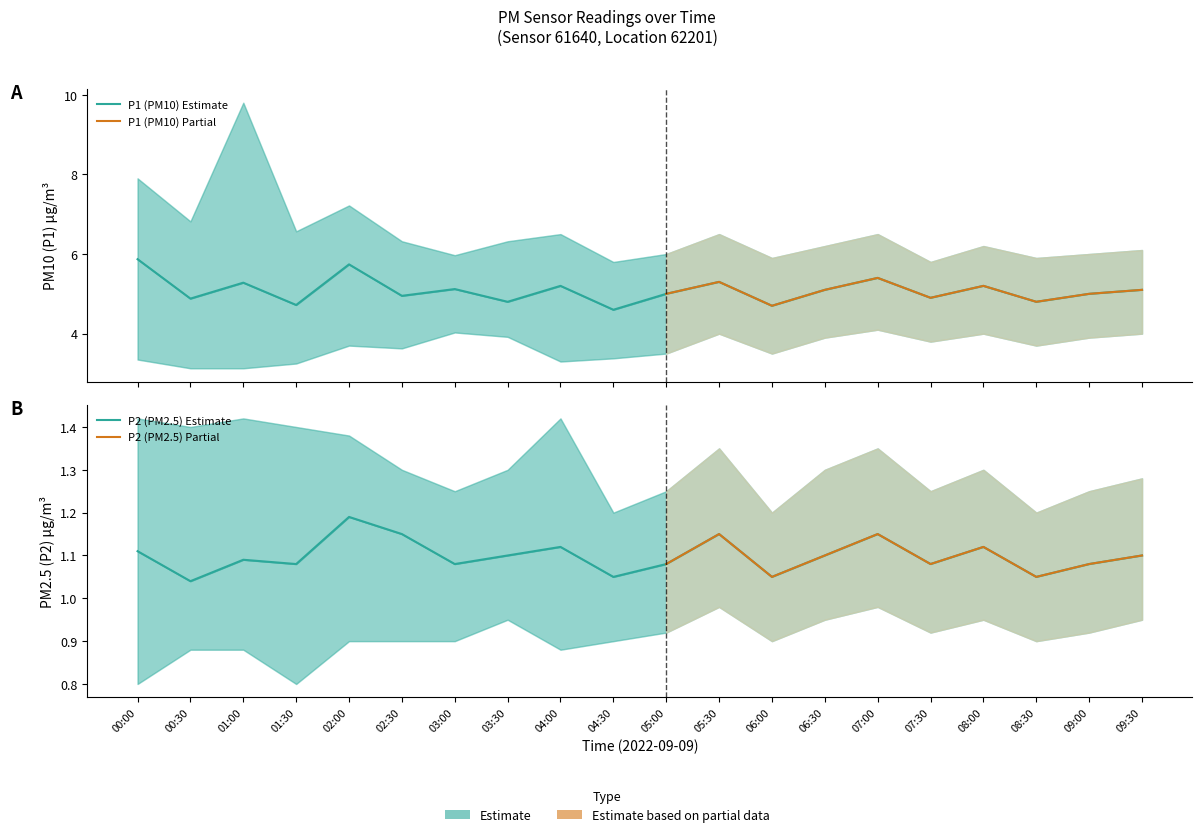

What is the lowest value of the P1_upper series?

5.8